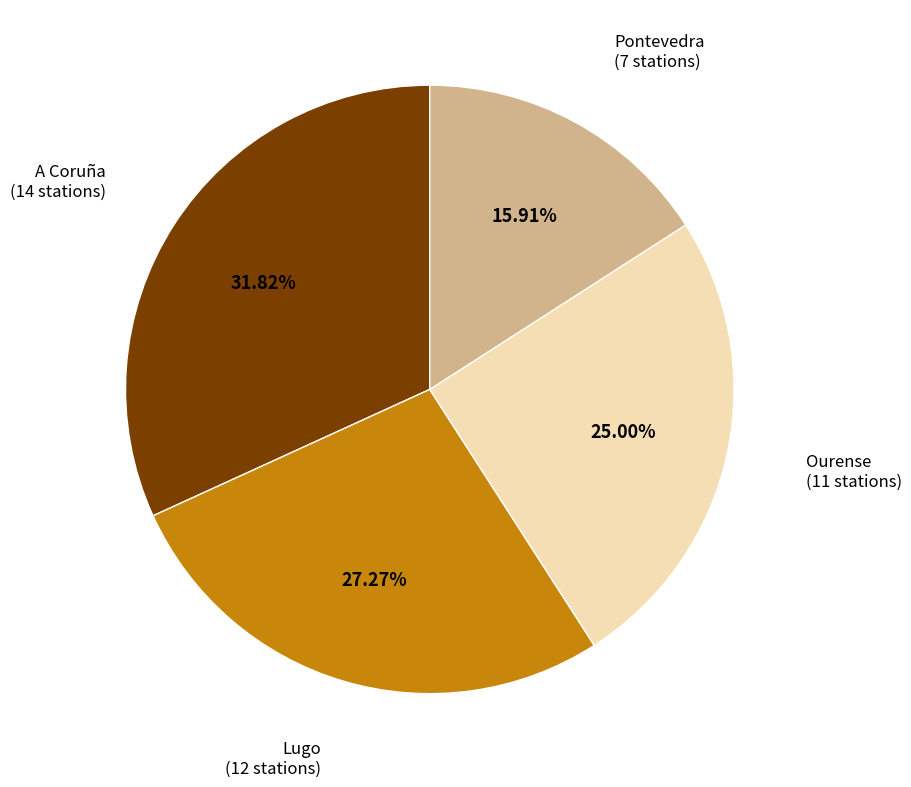

What percentage do A Coruña and Ourense together represent?

56.8%